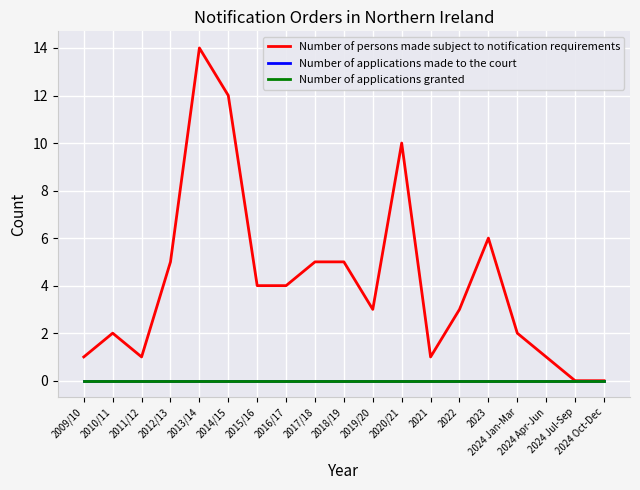

Reading right to left, extract all data points from this chart.

Number of persons made subject to notification requirements: 2024 Oct-Dec=0	2024 Jul-Sep=0	2024 Apr-Jun=1	2024 Jan-Mar=2	2023=6	2022=3	2021=1	2020/21=10	2019/20=3	2018/19=5	2017/18=5	2016/17=4	2015/16=4	2014/15=12	2013/14=14	2012/13=5	2011/12=1	2010/11=2	2009/10=1
Number of applications made to the court: 2024 Oct-Dec=0	2024 Jul-Sep=0	2024 Apr-Jun=0	2024 Jan-Mar=0	2023=0	2022=0	2021=0	2020/21=0	2019/20=0	2018/19=0	2017/18=0	2016/17=0	2015/16=0	2014/15=0	2013/14=0	2012/13=0	2011/12=0	2010/11=0	2009/10=0
Number of applications granted: 2024 Oct-Dec=0	2024 Jul-Sep=0	2024 Apr-Jun=0	2024 Jan-Mar=0	2023=0	2022=0	2021=0	2020/21=0	2019/20=0	2018/19=0	2017/18=0	2016/17=0	2015/16=0	2014/15=0	2013/14=0	2012/13=0	2011/12=0	2010/11=0	2009/10=0